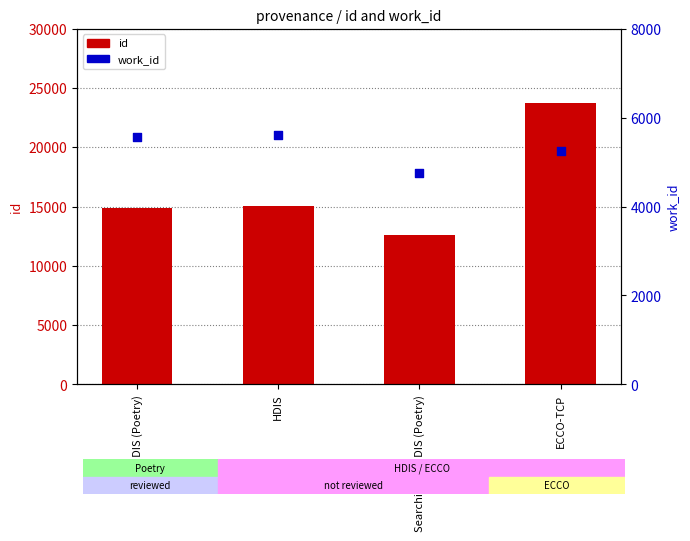

Which series contains the highest Y value?

id